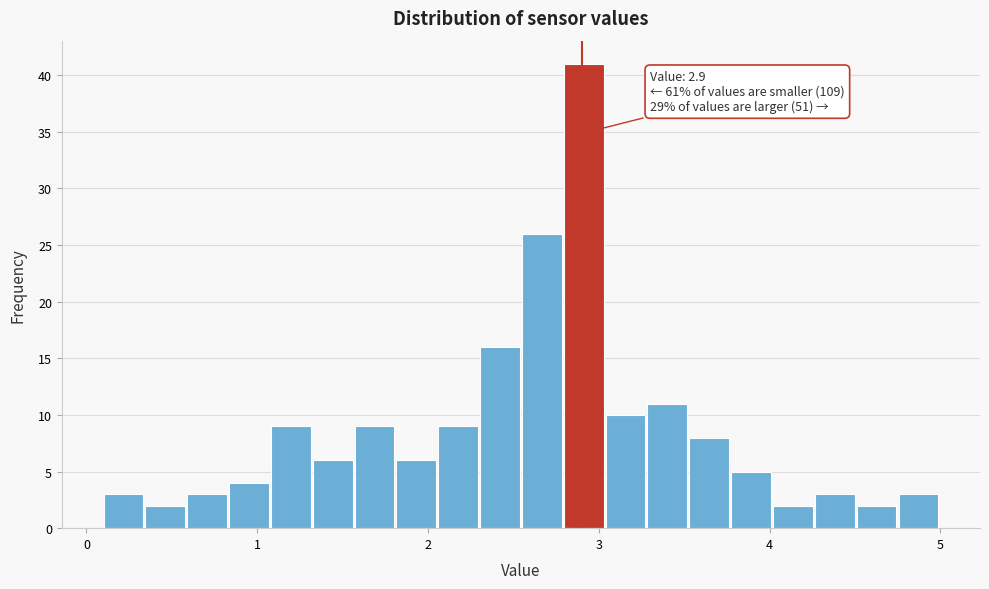

Read against the x-axis, roughly where is the centre of the tallest bar?

2.9